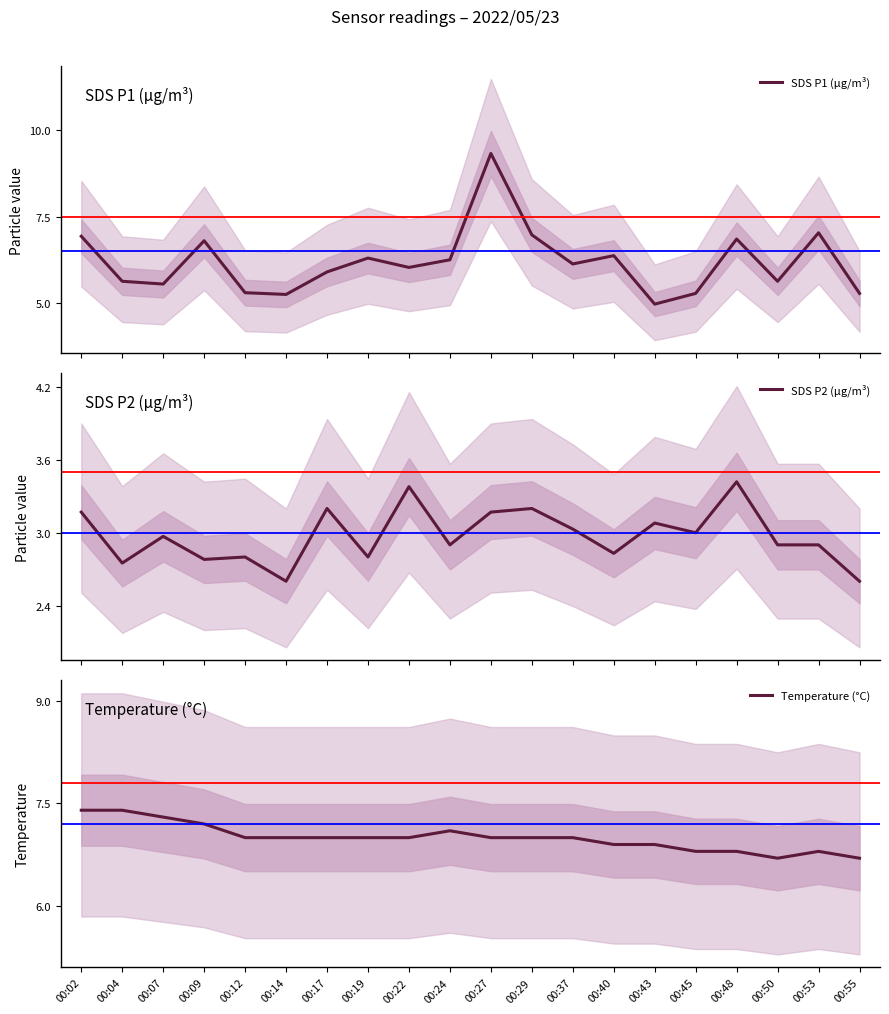

Which category has the highest value in the SDS P2 (µg/m³) series?

00:48